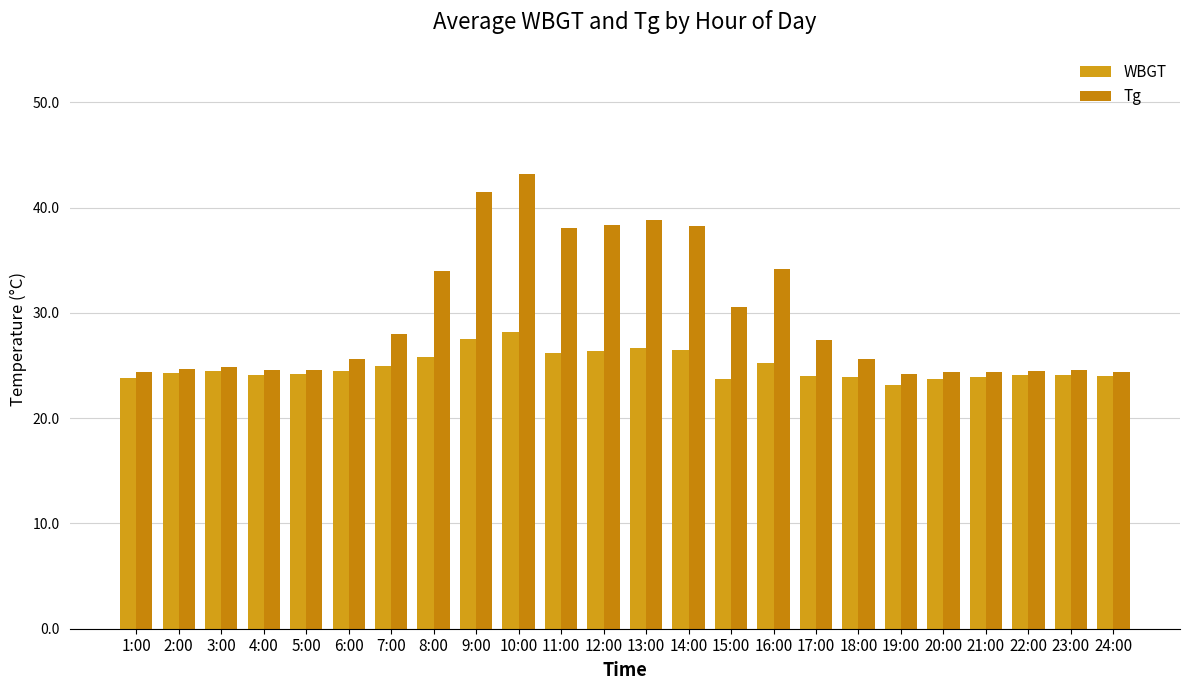

How many series are shown in this chart?

2